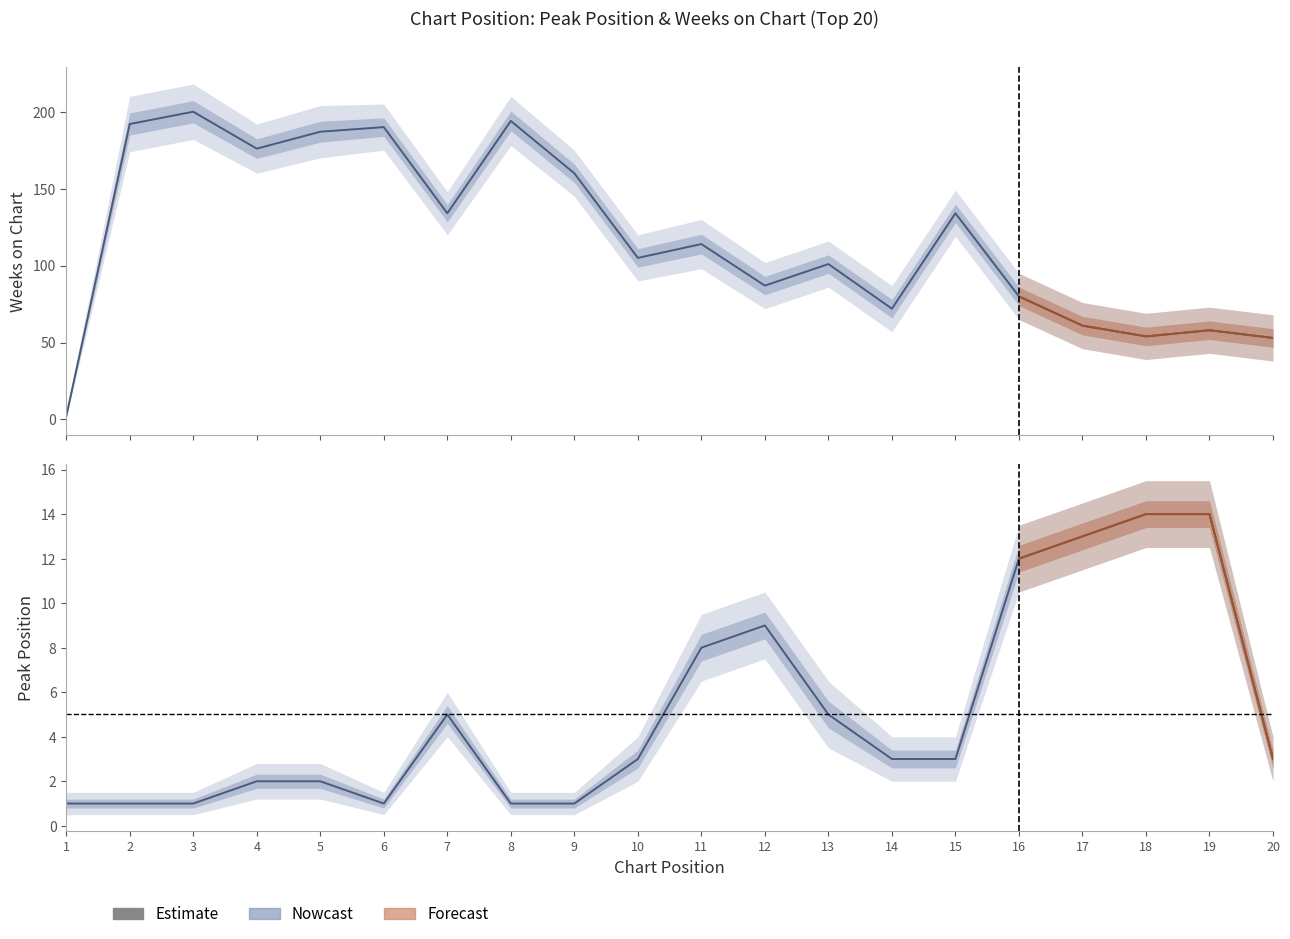

Reading right to left, list all the values displayed in this chart.

Peak Position: 3	14	14	13	12	3	3	5	9	8	3	1	1	5	1	2	2	1	1	1
Weeks on Chart: 53	58	54	61	80	134	72	101	87	114	105	160	194	134	190	187	176	200	192	2